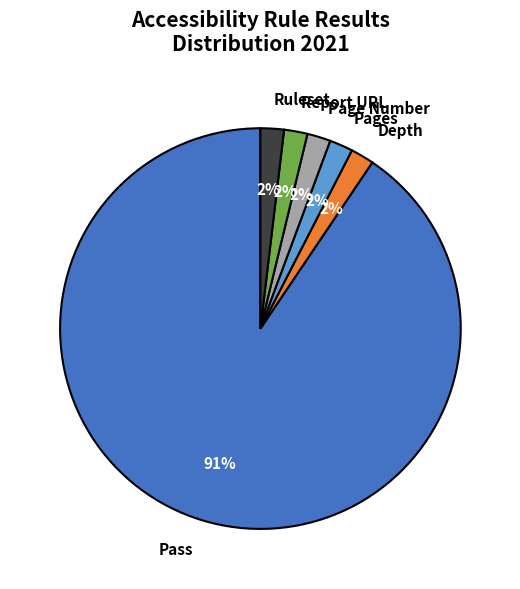

Which slice is the largest?

Pass